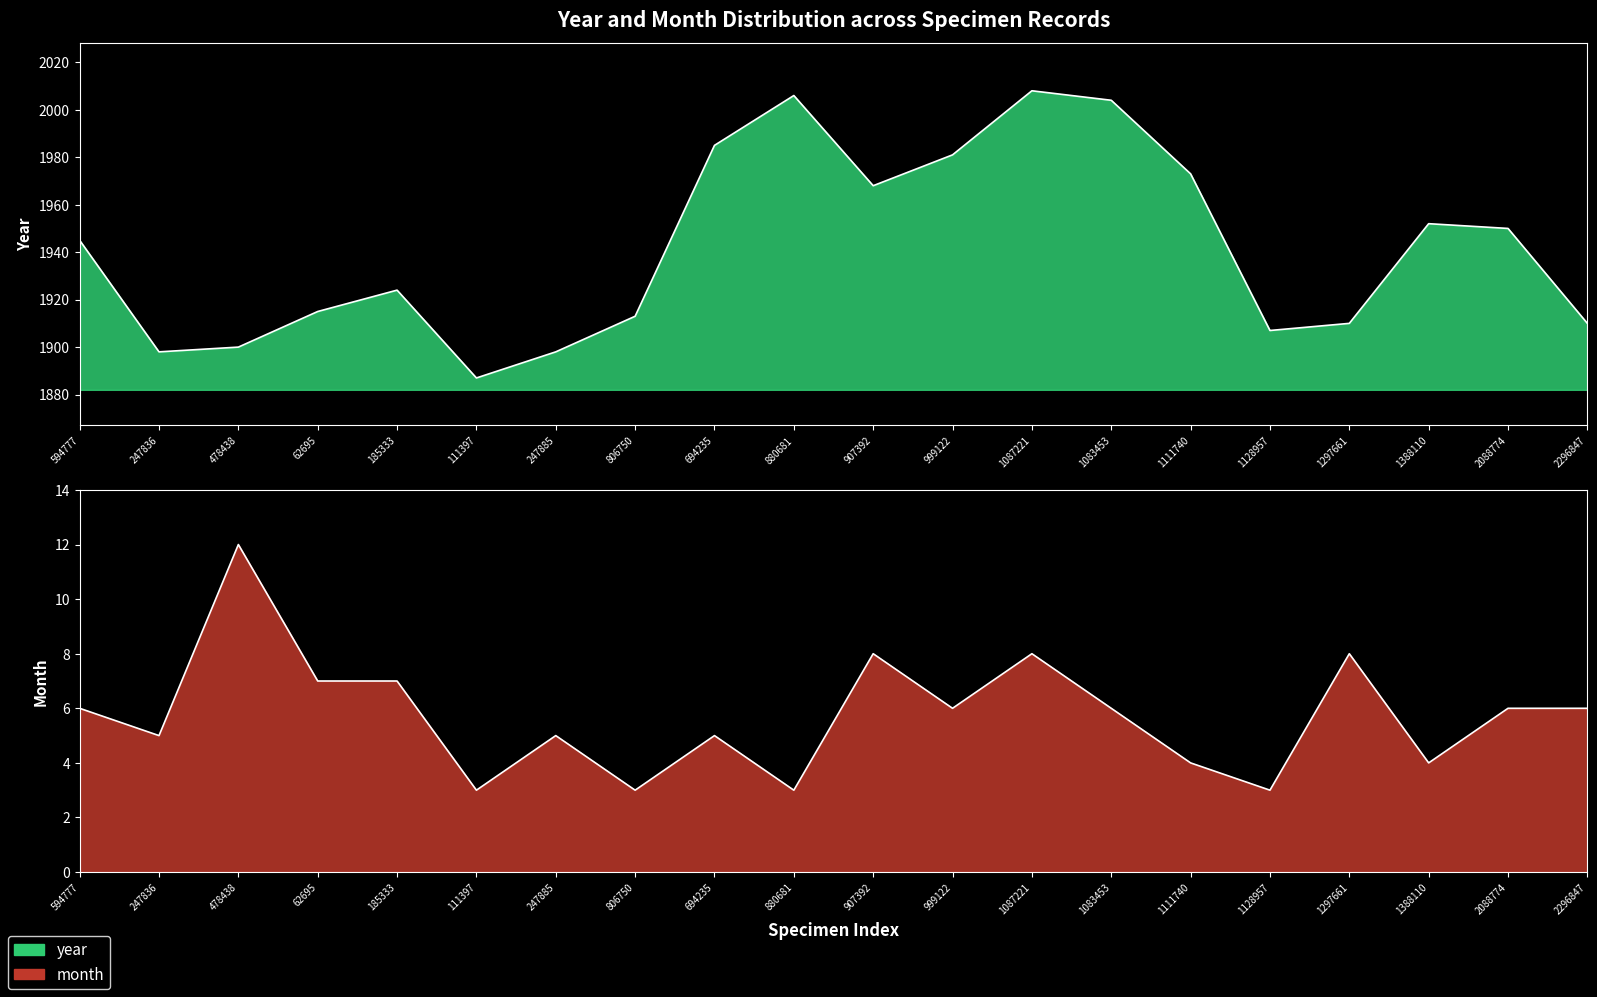

What is the difference between the highest and lowest values at 1388110?

1948